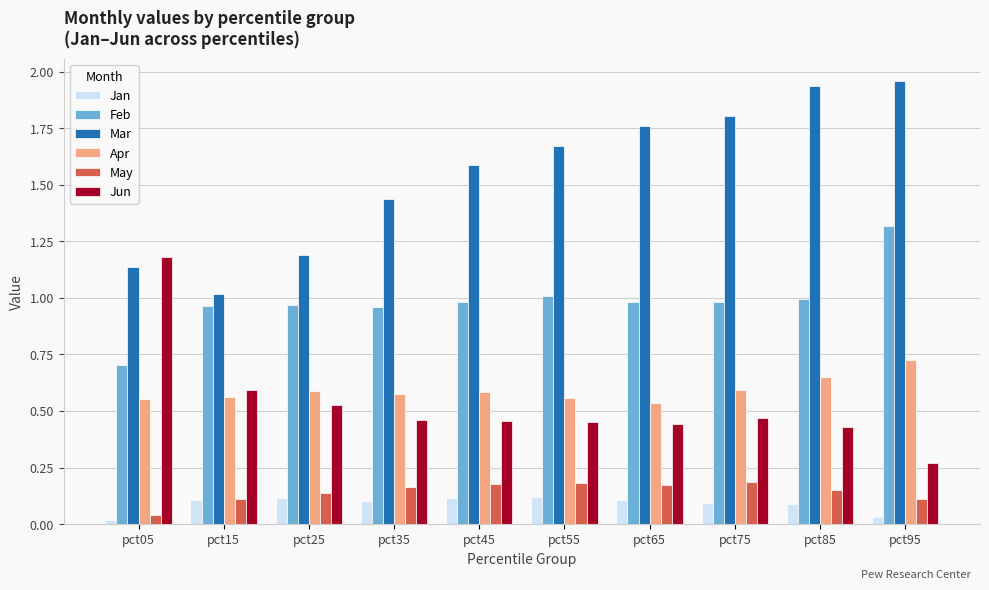

Are the bars horizontal?

No